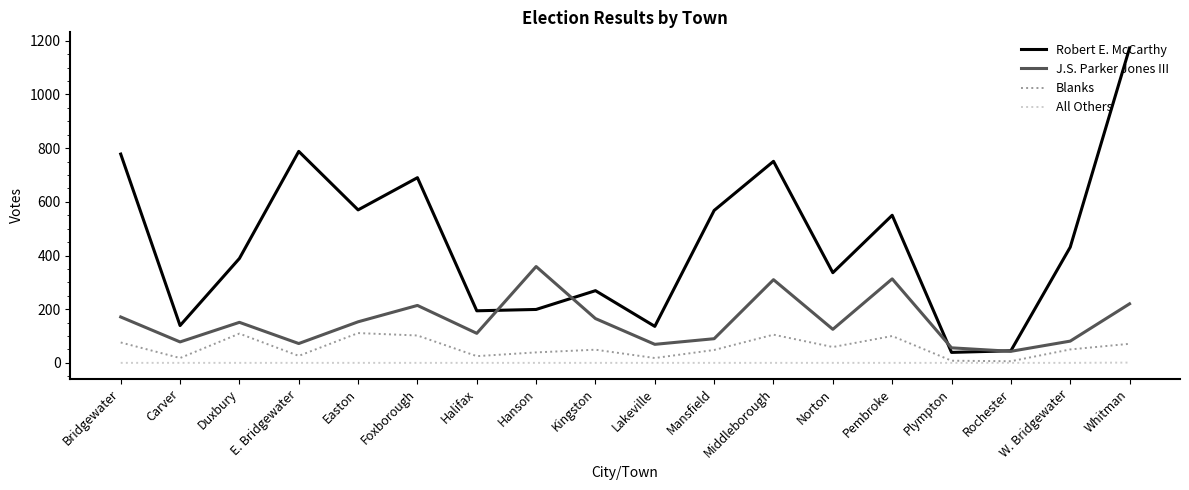

Rank the series at Duxbury from highest to lowest value.

Robert E. McCarthy, J.S. Parker Jones III, Blanks, All Others